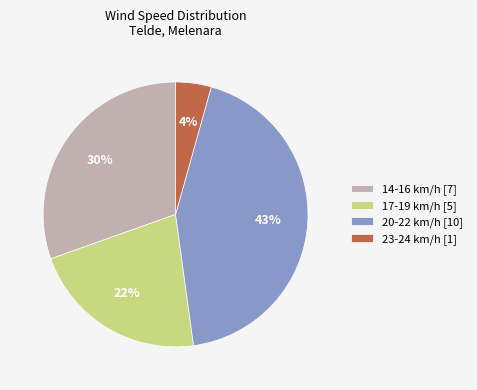

True or false: 23-24 km/h [1] accounts for 4% of the total.

True